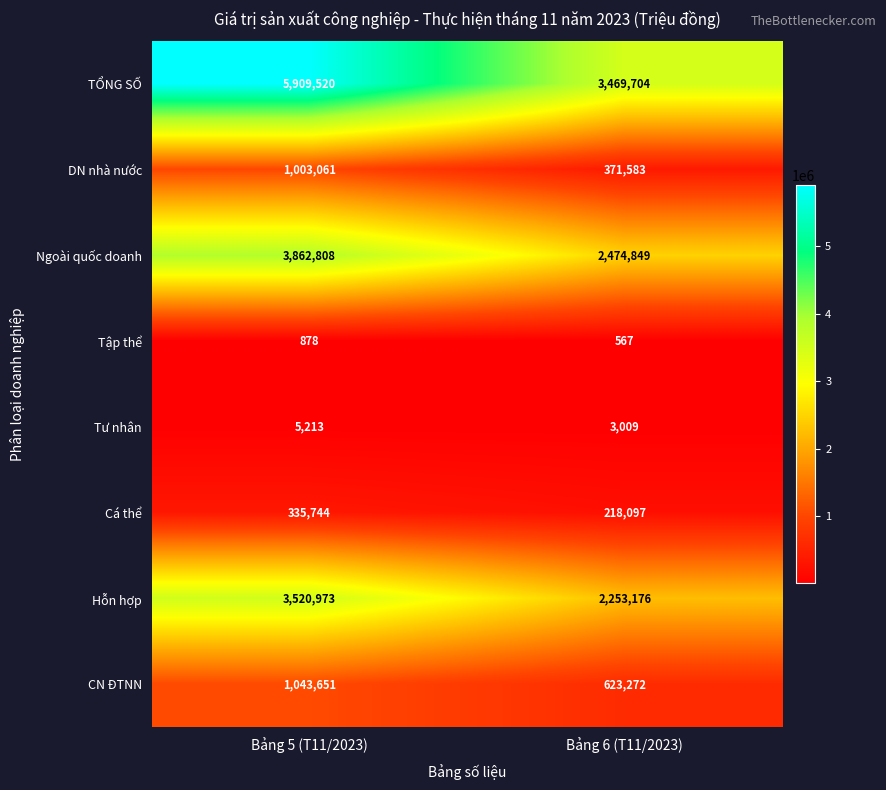

List the series in order of their peak value, lowest first.

Tập thể, Tư nhân, Cá thể, DN nhà nước, CN ĐTNN, Hỗn hợp, Ngoài quốc doanh, TỔNG SỐ